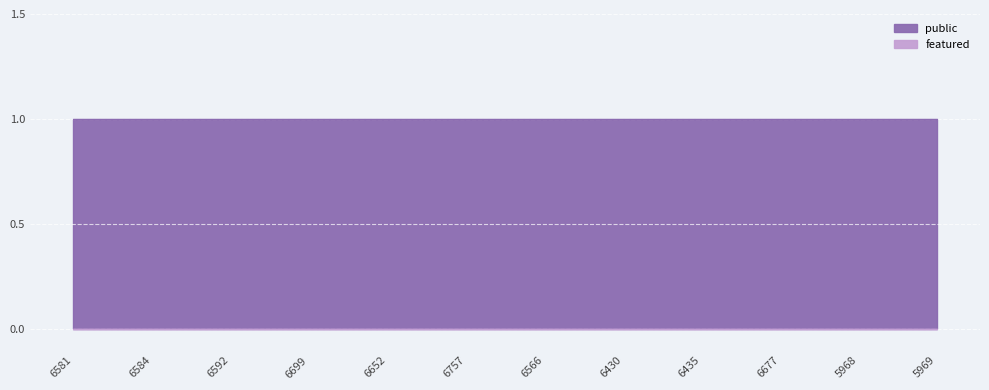

Rank the categories by featured value from highest to lowest.

6581, 6584, 6592, 6699, 6652, 6757, 6566, 6430, 6435, 6677, 5968, 5969